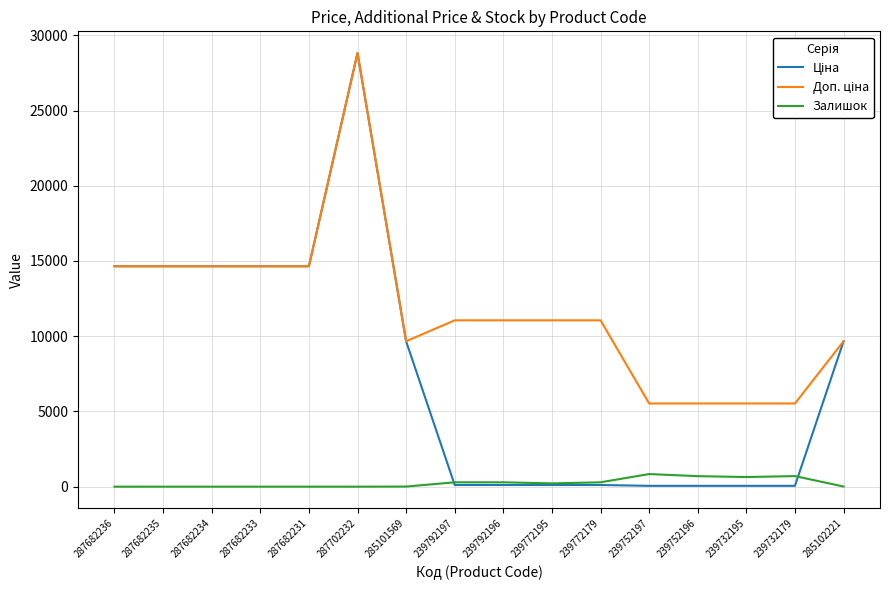

At which category is the sum across all series the highest?

287702232